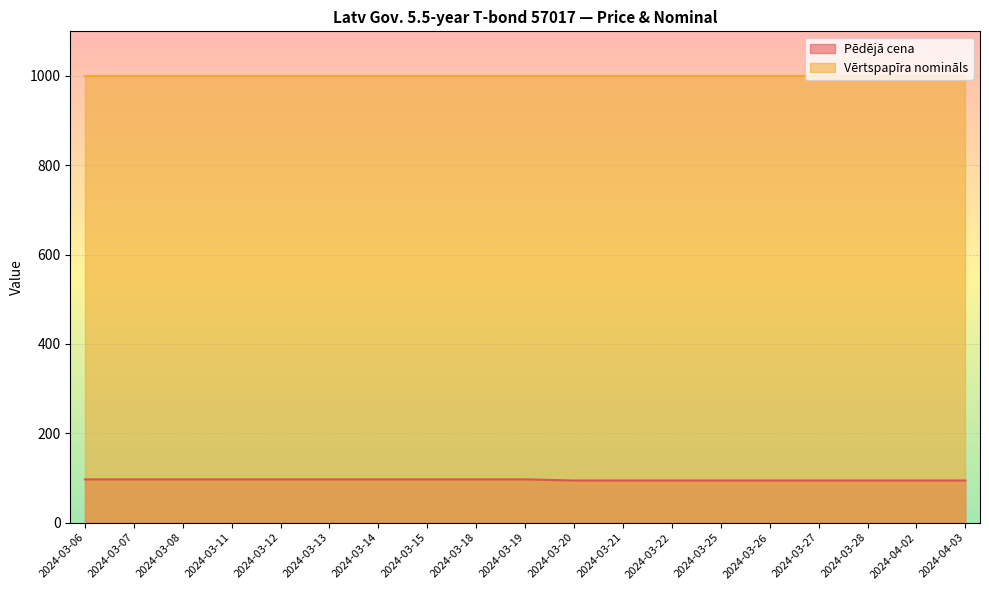

What is the change in value from 2024-03-19 to 2024-03-28?

-2.5